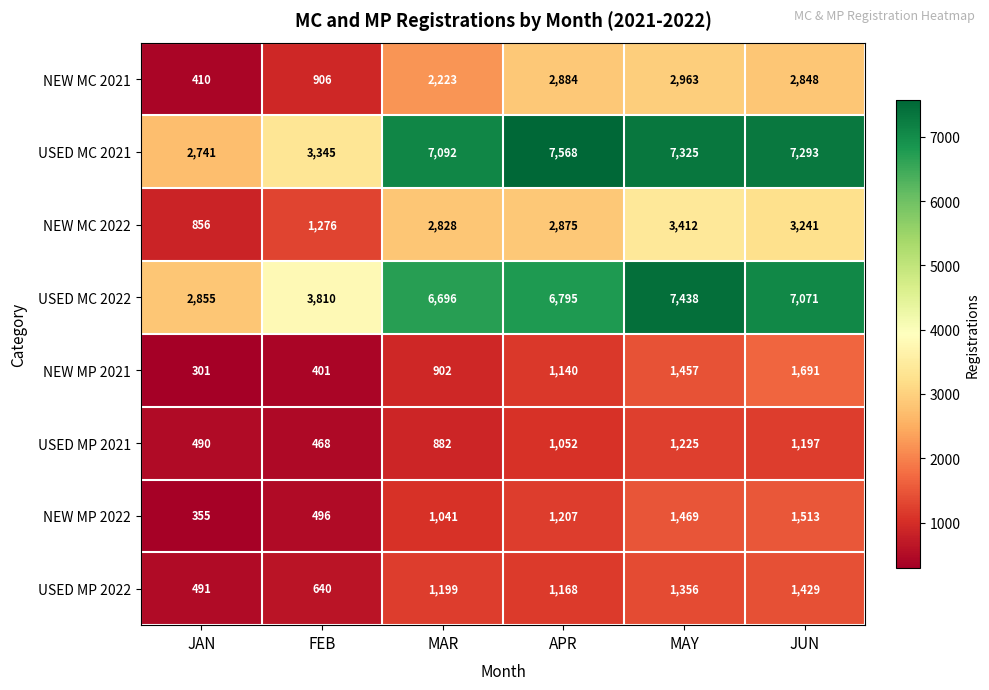

The value of NEW MC 2021 at JUN is 1141. True or false?

False